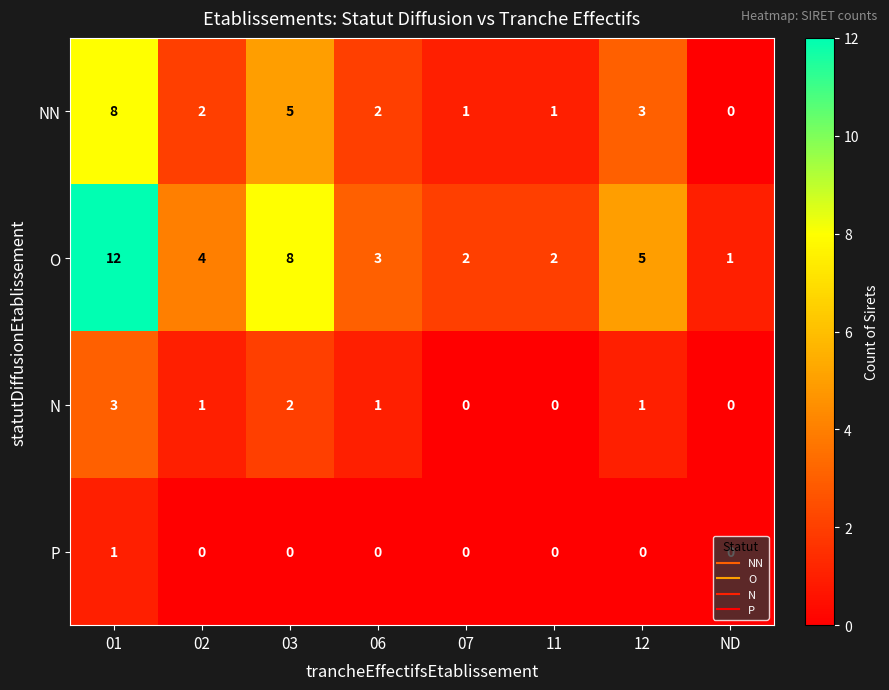

The O series shows 1 at ND. True or false?

True